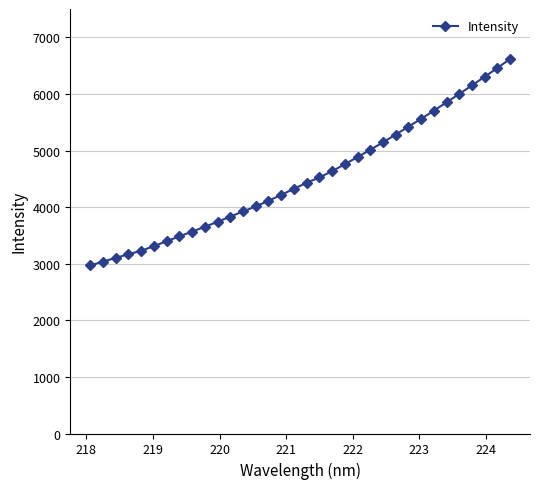

What is the value of the 5th point from the left?

3228.6